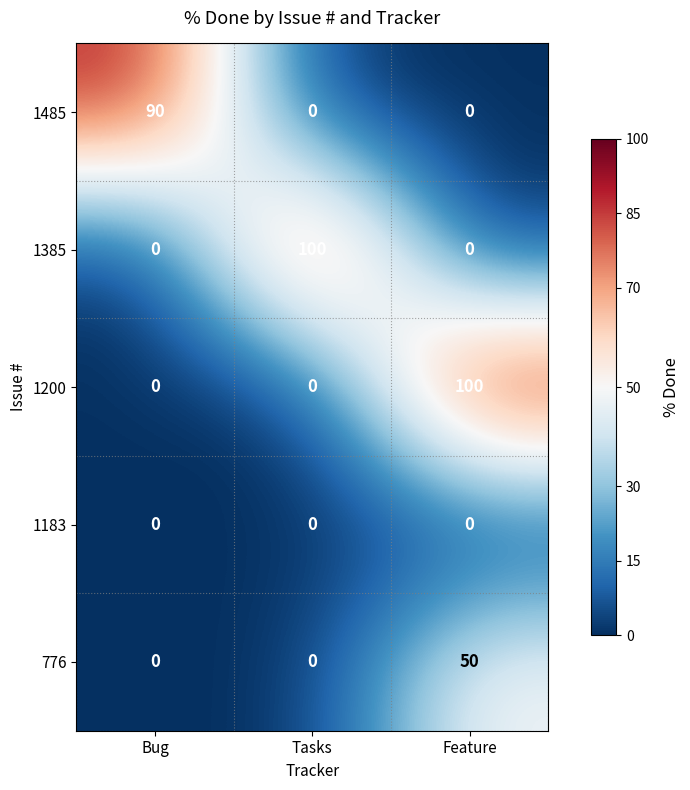

Count the 1485 values in the range 0 to 90.

3